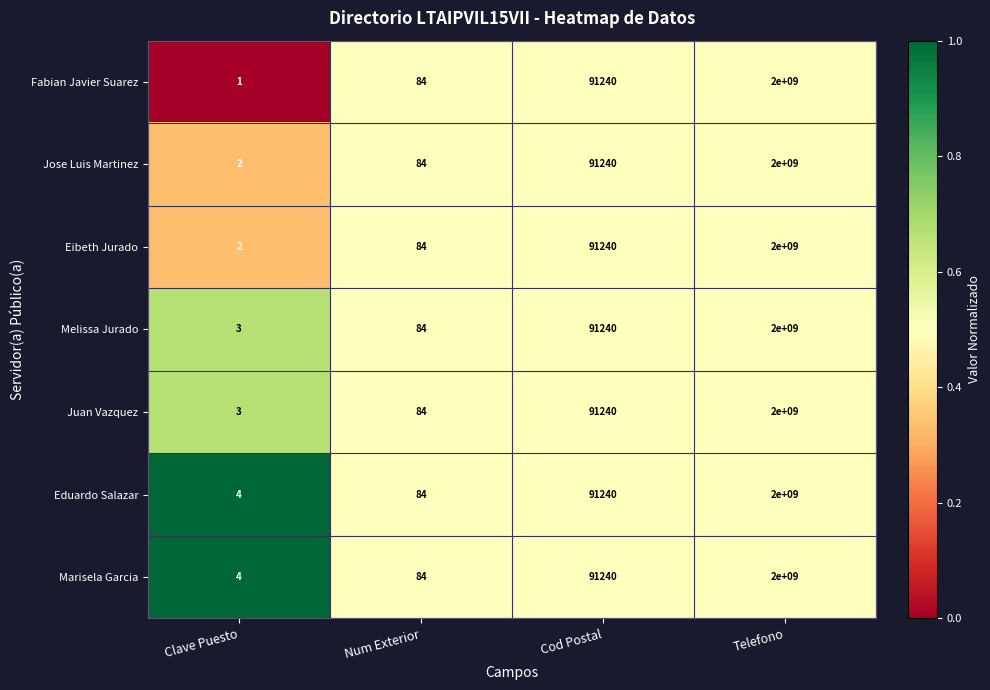

What is the lowest value of the Juan Vazquez series?

3